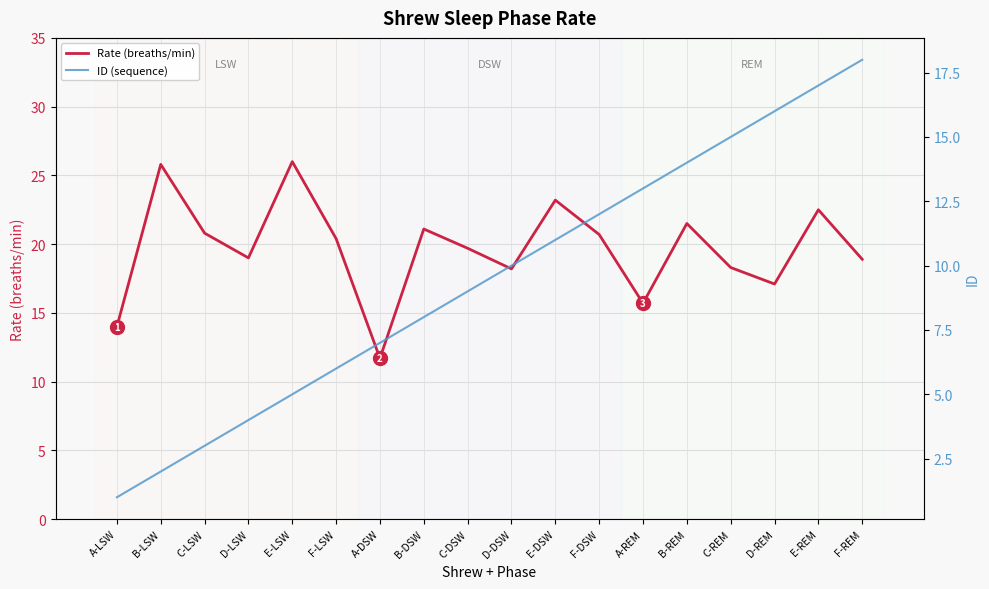

True or false: Rate (breaths/min) has a value of 22.9 at A-REM.

False